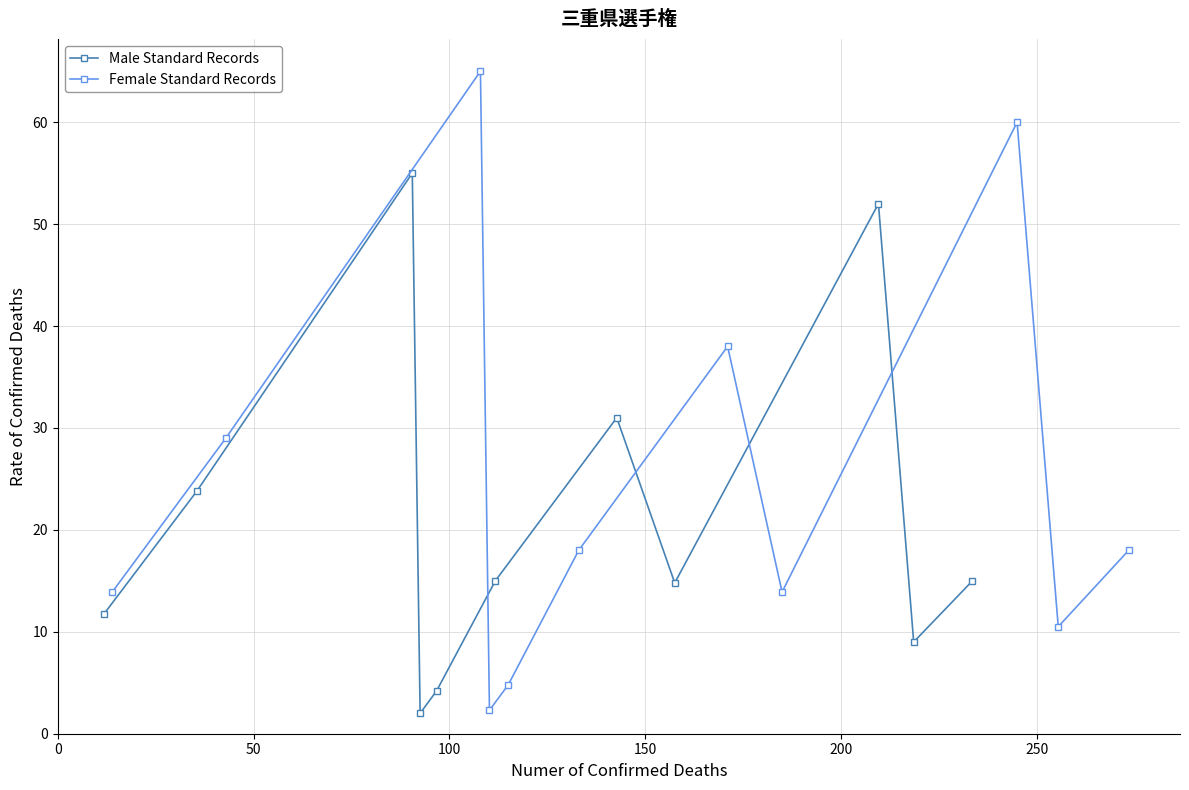

At how many categories does at least one series exceed 51?

2